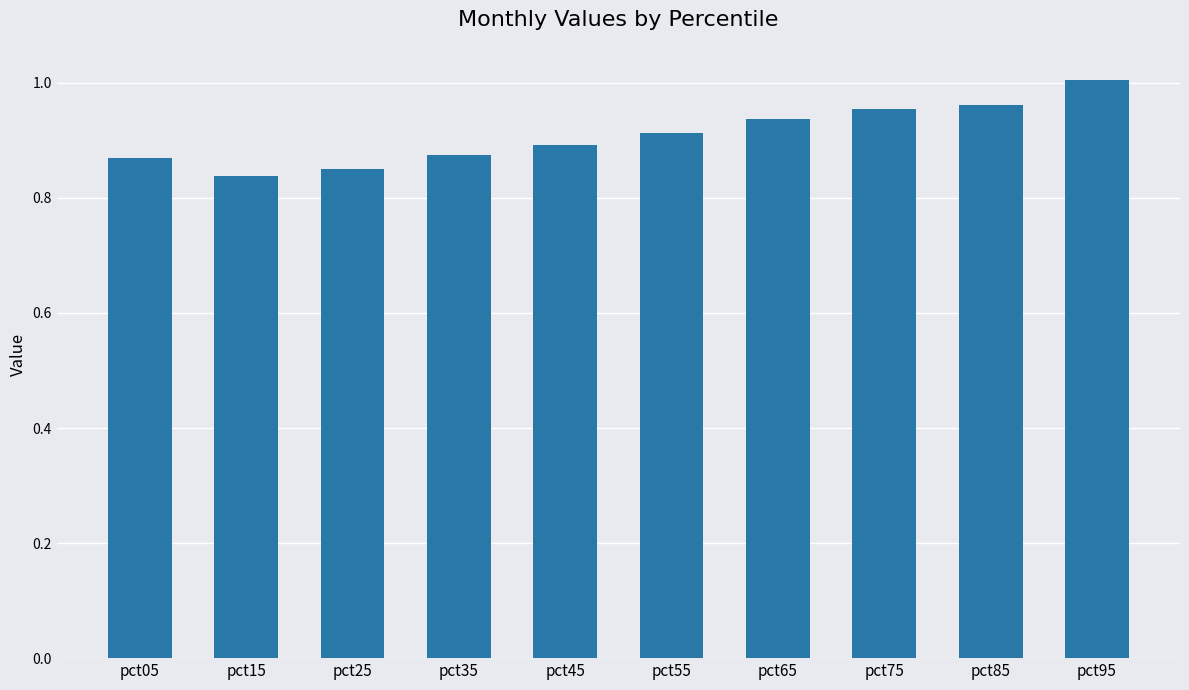

What is the change in value from pct25 to pct65?

+0.1